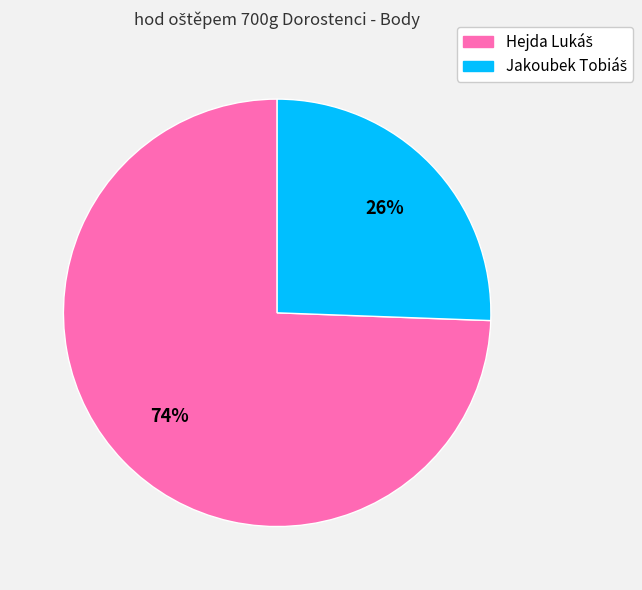

To the nearest percent, what is the average slice percentage?

50%